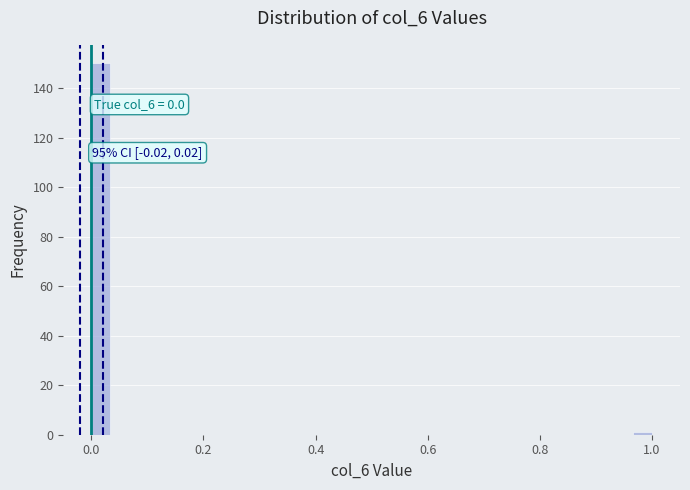

Around what value on the x-axis is the tallest bar? Give the approximate position of its centre, as read against the axis.

0.02